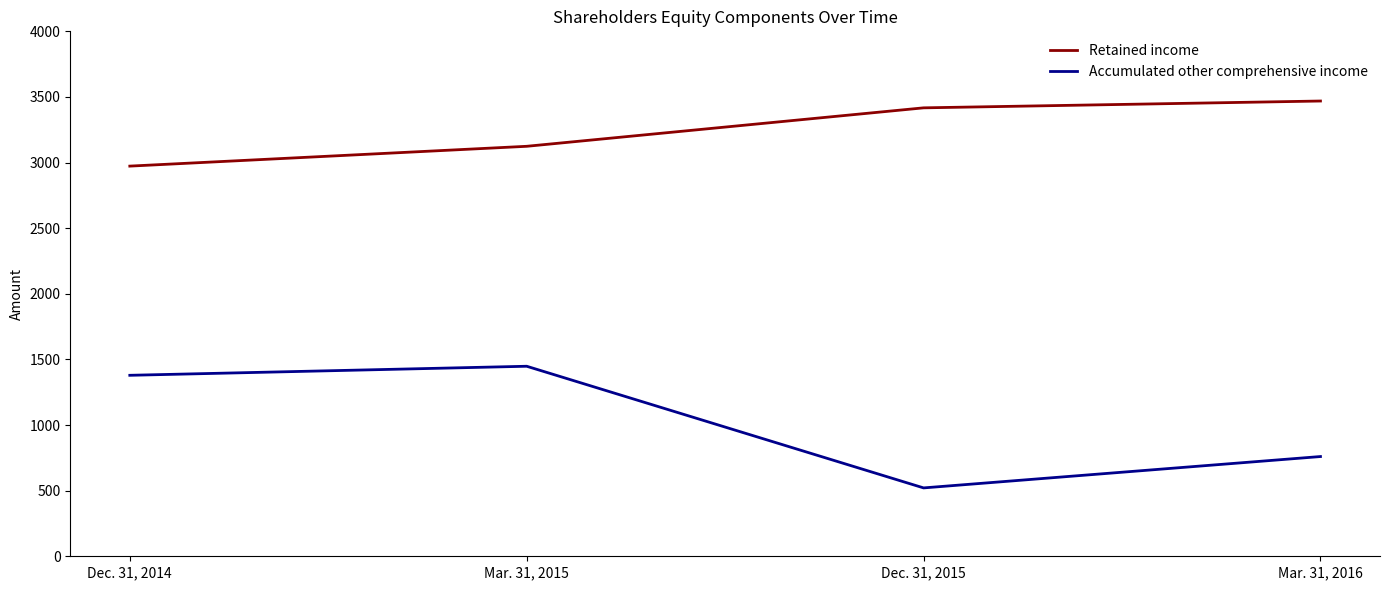

At which label does Accumulated other comprehensive income reach its minimum?

Dec. 31, 2015